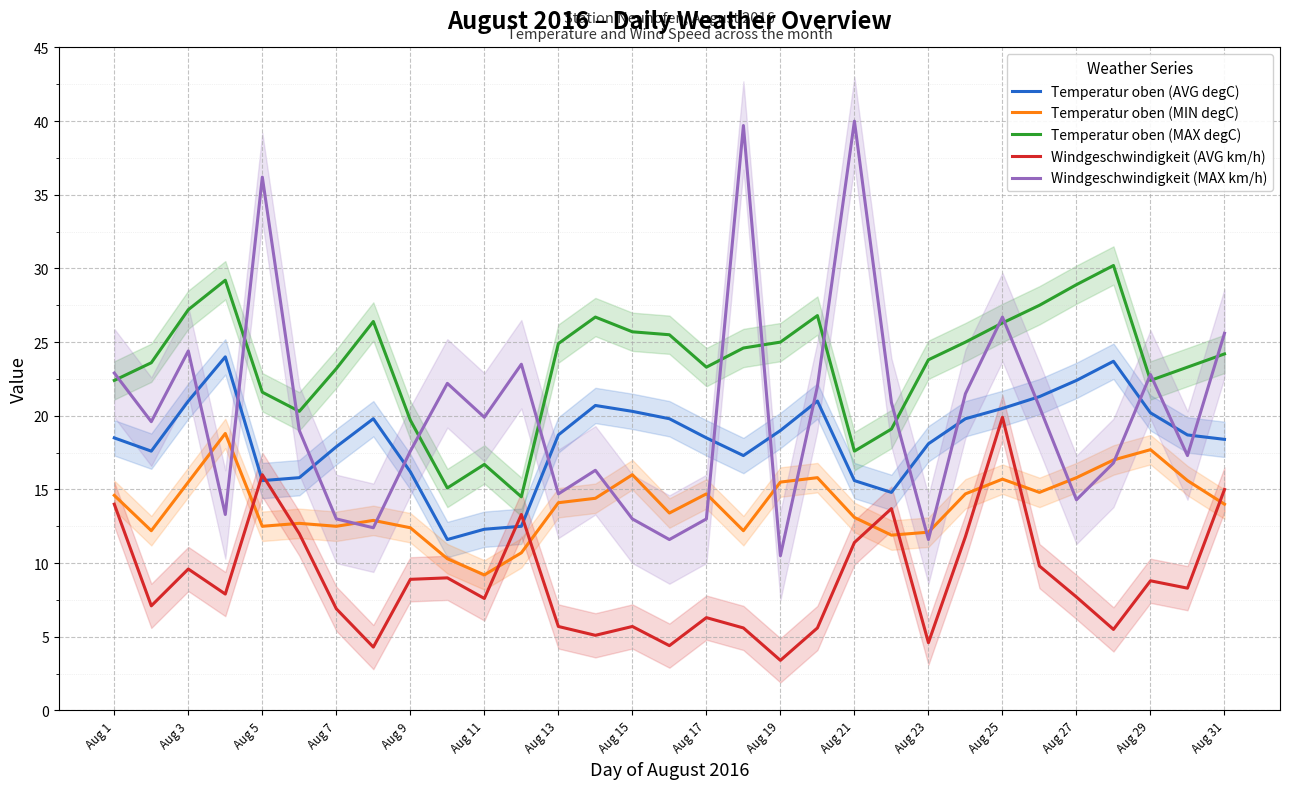

Read the Temperatur oben (MAX degC) value at 29.

23.3